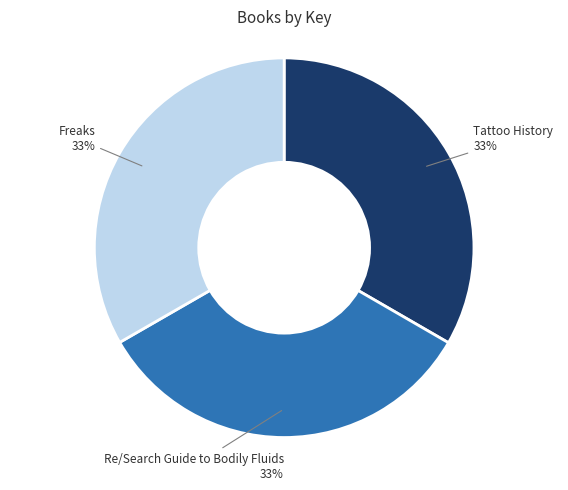

Is there a majority slice in this chart?

No